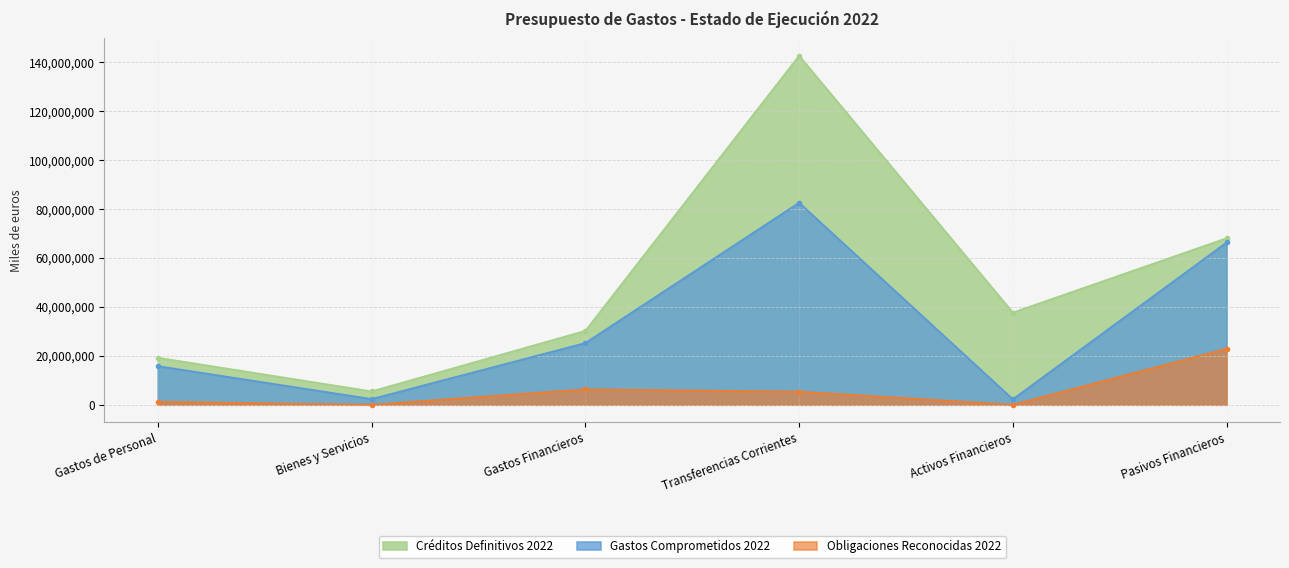

What is the label of the 2nd point from the left?

Bienes y Servicios